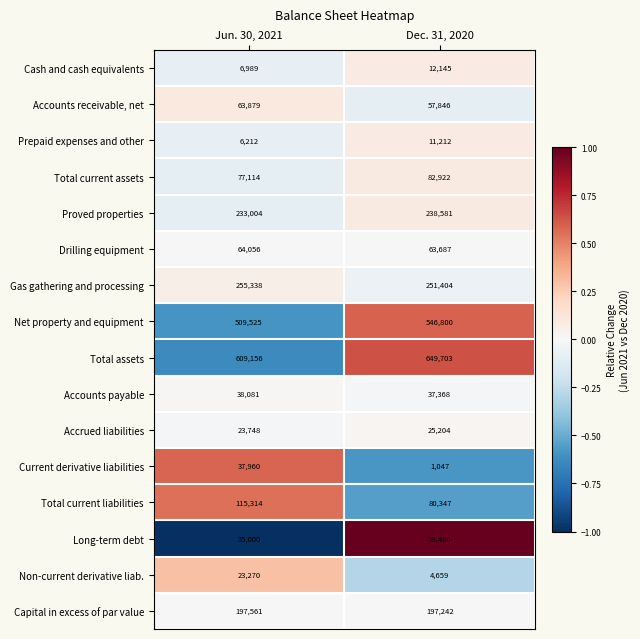

What is the spread (max minus min) of values at Dec. 31, 2020?

648656